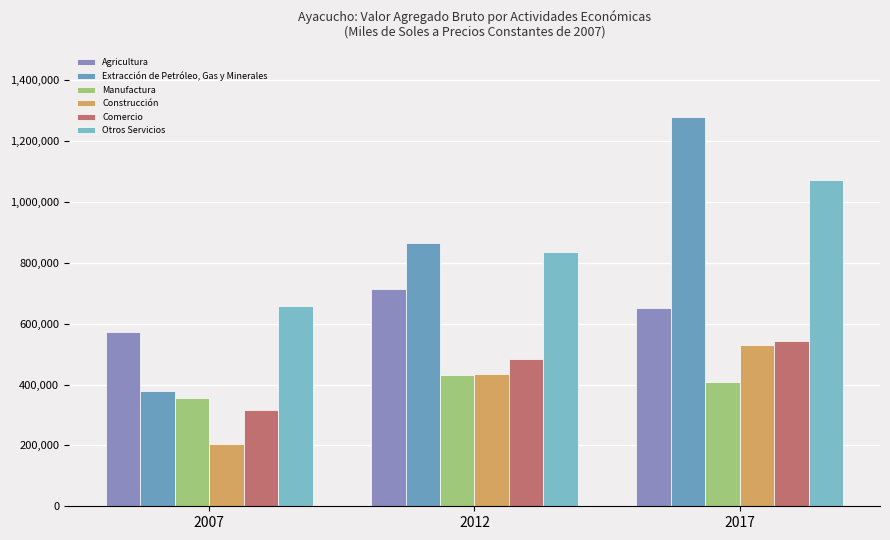

Reading left to right, extract all data points from this chart.

Agricultura: 572045	713576	651260
Extracción de Petróleo, Gas y Minerales: 377534	864482	1277964
Manufactura: 355516	431868	409969
Construcción: 203311	436348	530383
Comercio: 315456	483267	542006
Otros Servicios: 656552	834713	1072749